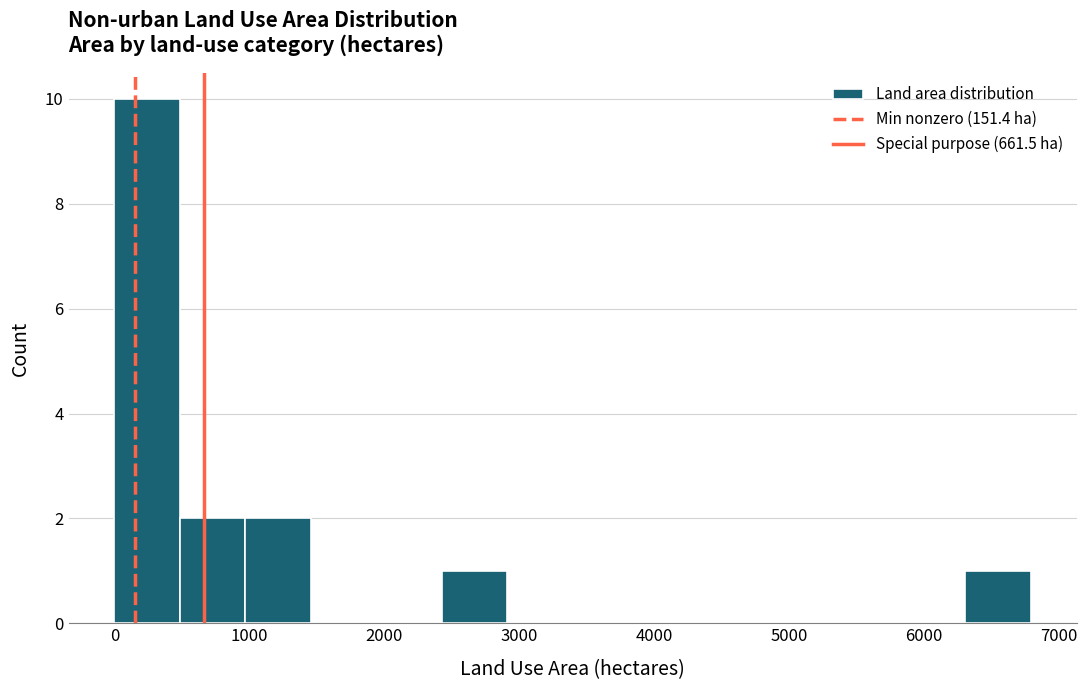

Reading left to right, list every bar in this chart as the range it spans on the x-axis followed by its height. Neither the bar edges nor the heights are printed on the chart, so give them approximately, as read against the axes.

0 to 500: 10
500 to 1000: 2
1000 to 1500: 2
1500 to 1900: 0
1900 to 2400: 0
2400 to 2900: 1
2900 to 3400: 0
3400 to 3900: 0
3900 to 4400: 0
4400 to 4900: 0
4900 to 5300: 0
5300 to 5800: 0
5800 to 6300: 0
6300 to 6800: 1